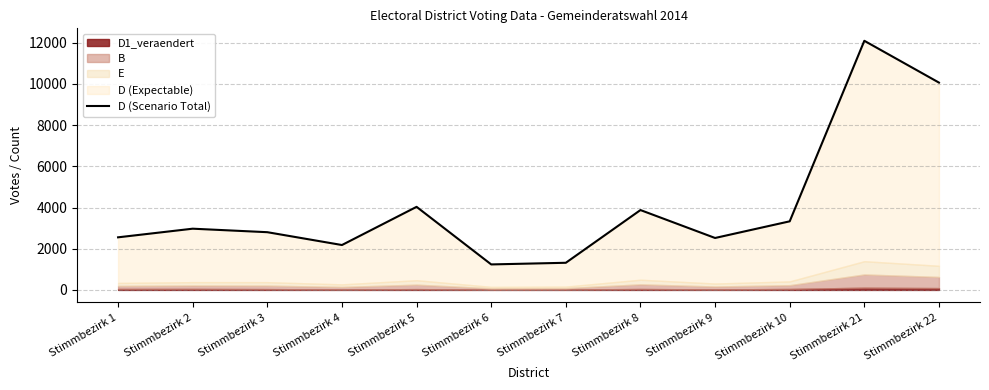

What is the smallest value displayed?

1238